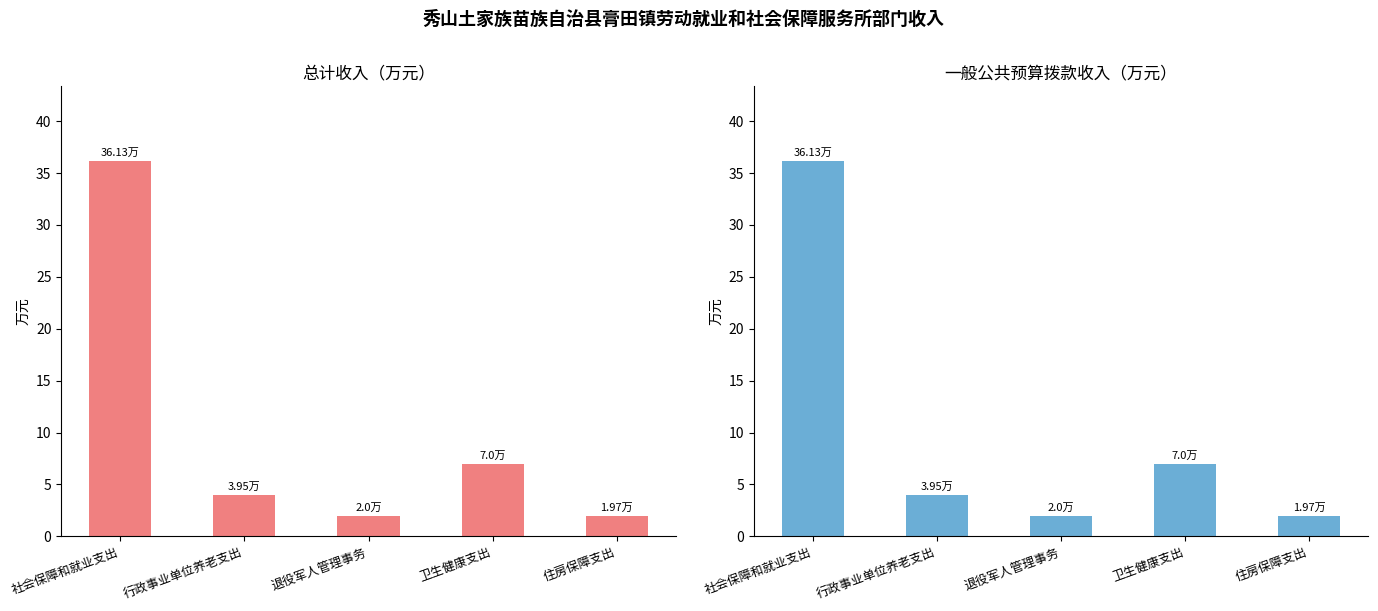

Which category has the highest value in the 一般公共预算拨款收入 series?

社会保障和就业支出